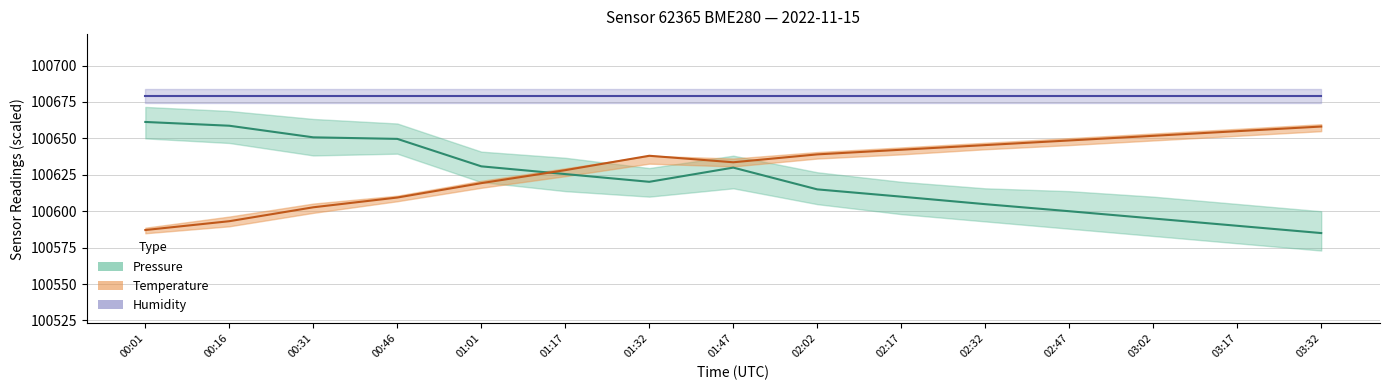

What is the value of the Pressure (mid) point at the 11th from the left?

100604.8